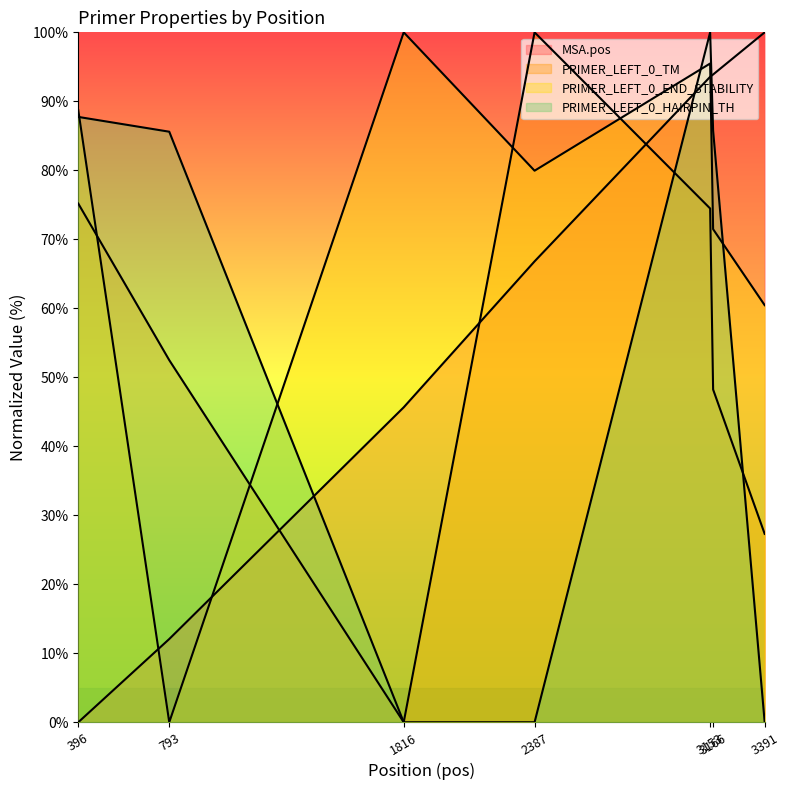

Where does the PRIMER_LEFT_0_END_STABILITY series first go above 79?

396